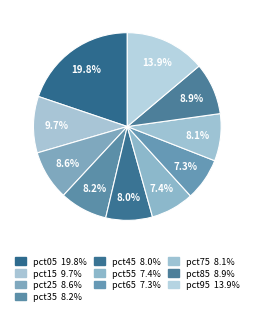

Which has a higher value, pct65 or pct55?

pct55